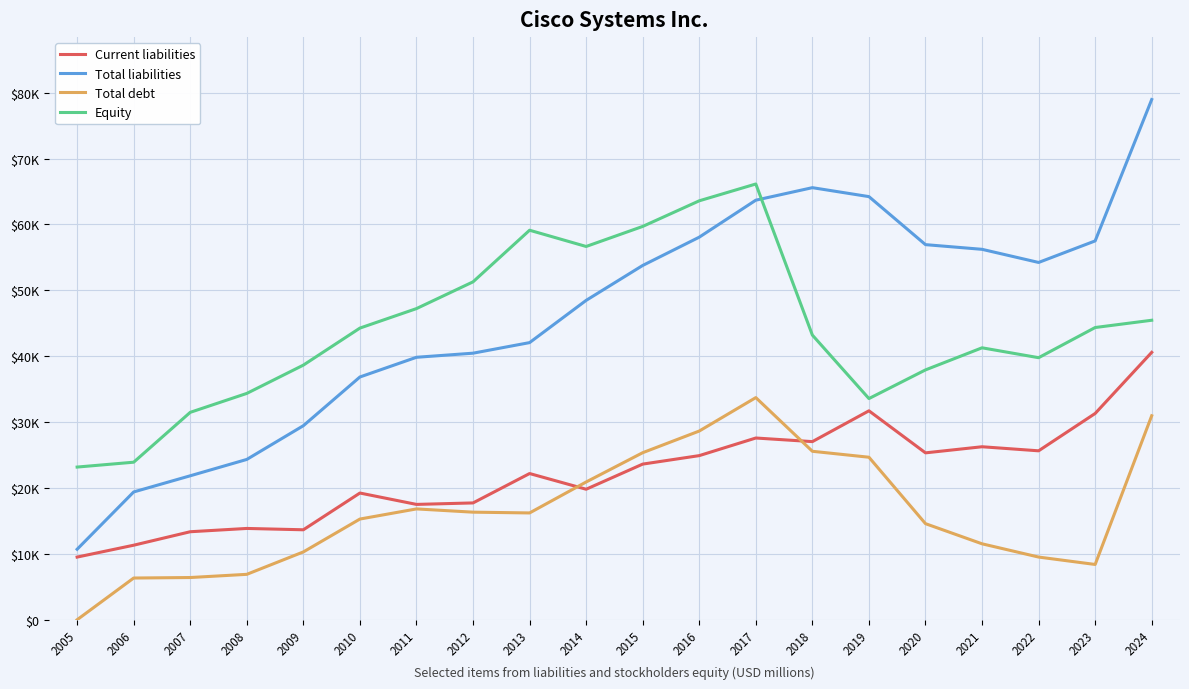

What is the sum of all Total debt values?

328408